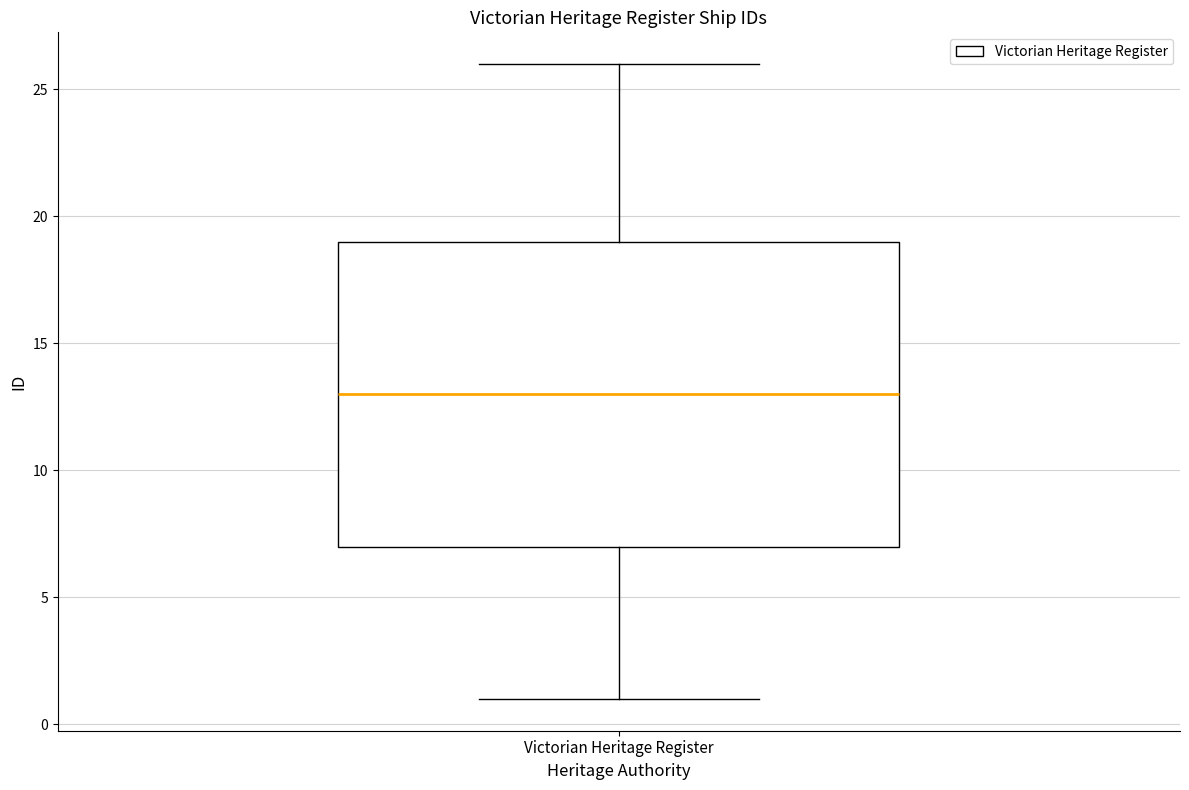

Where is the lower edge of the box for Victorian Heritage Register on the y-axis? The values are not printed on the chart, so give them approximately, as read against the axis.

7